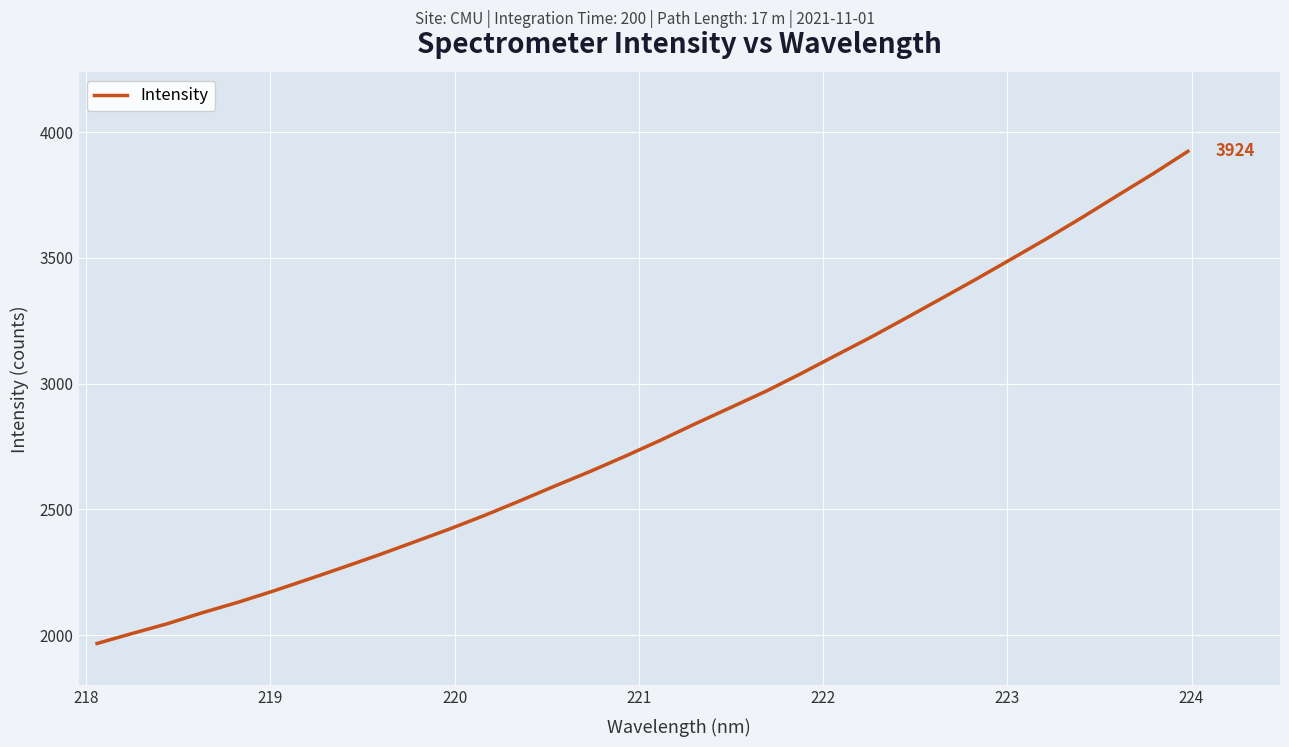

What is the smallest value displayed?

1966.6